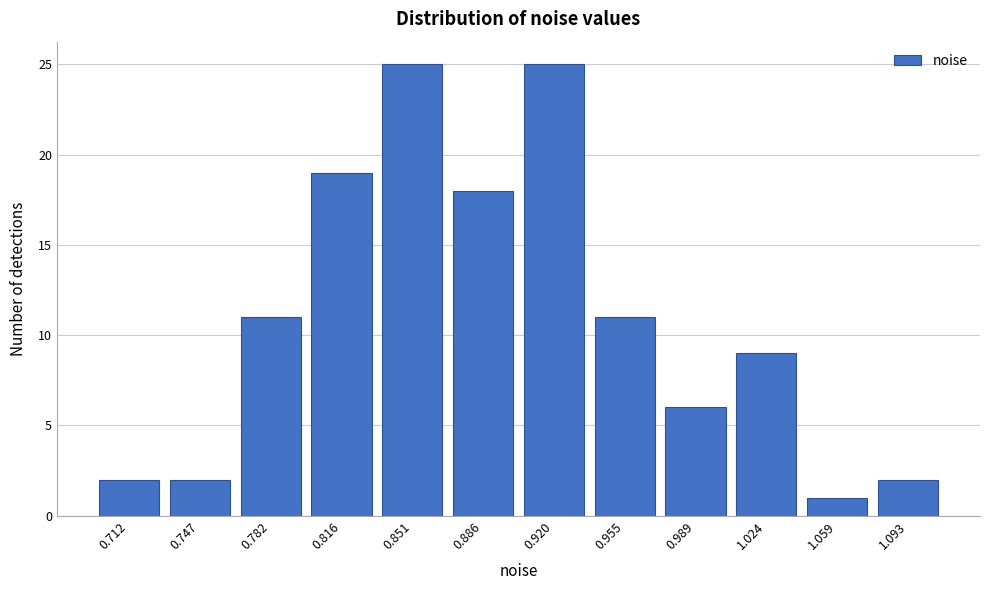

Reading left to right, what are all the values shown in this chart?

0.712=2	0.747=2	0.782=11	0.816=19	0.851=25	0.886=18	0.920=25	0.955=11	0.989=6	1.024=9	1.059=1	1.093=2